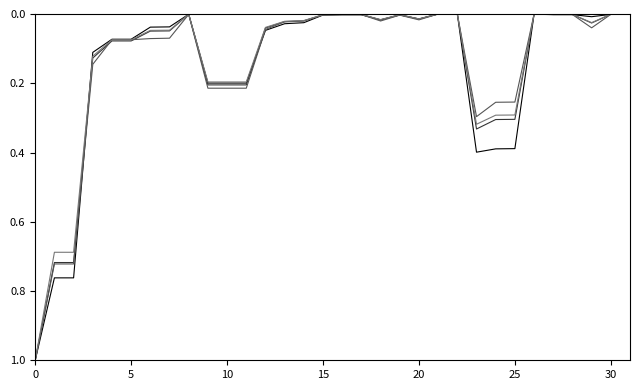

What is the maximum value shown in the chart?

1.0